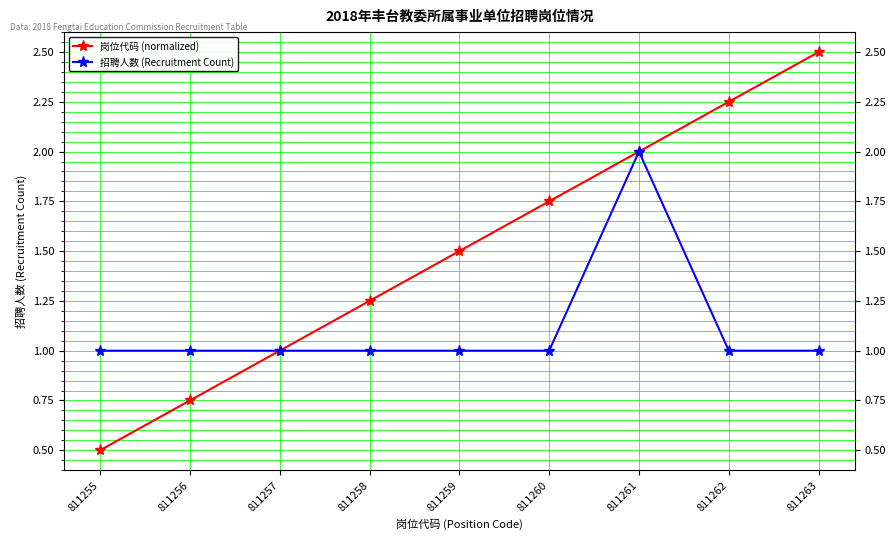

What is the total value across all series at 811263?

3.5